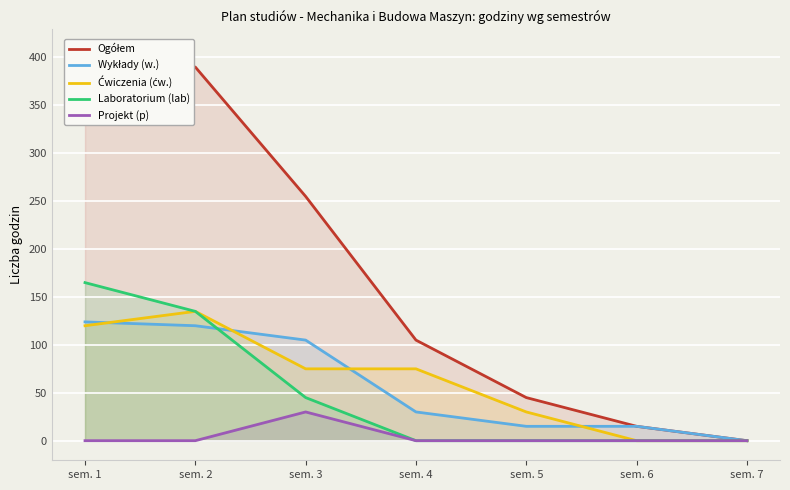

Is the value of Ćwiczenia (ćw.) at sem. 2 greater than the value of Laboratorium (lab) at sem. 6?

Yes